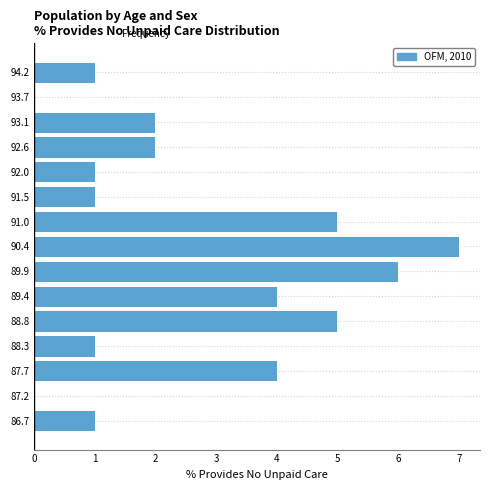

Which range on the y-axis has the longest bar?

90.2 to 90.7